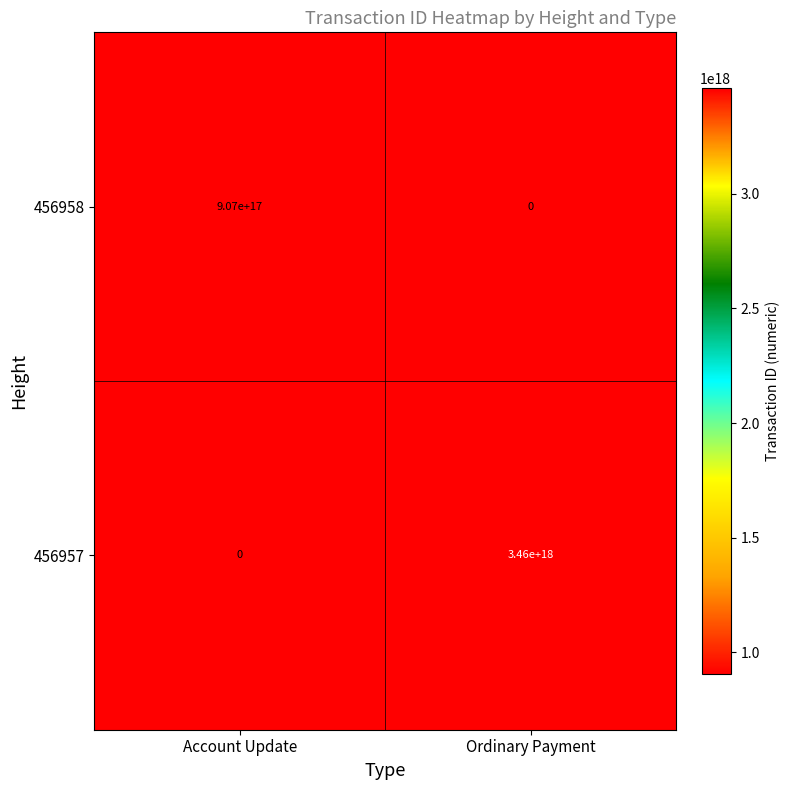

Which series has the largest total across all categories?

456957